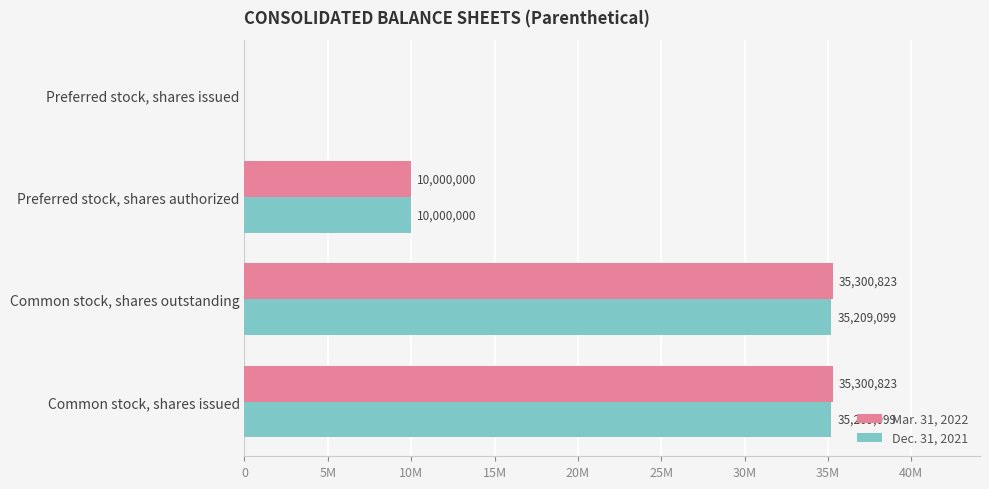

List the series in order of their overall mean, lowest first.

Dec. 31, 2021, Mar. 31, 2022